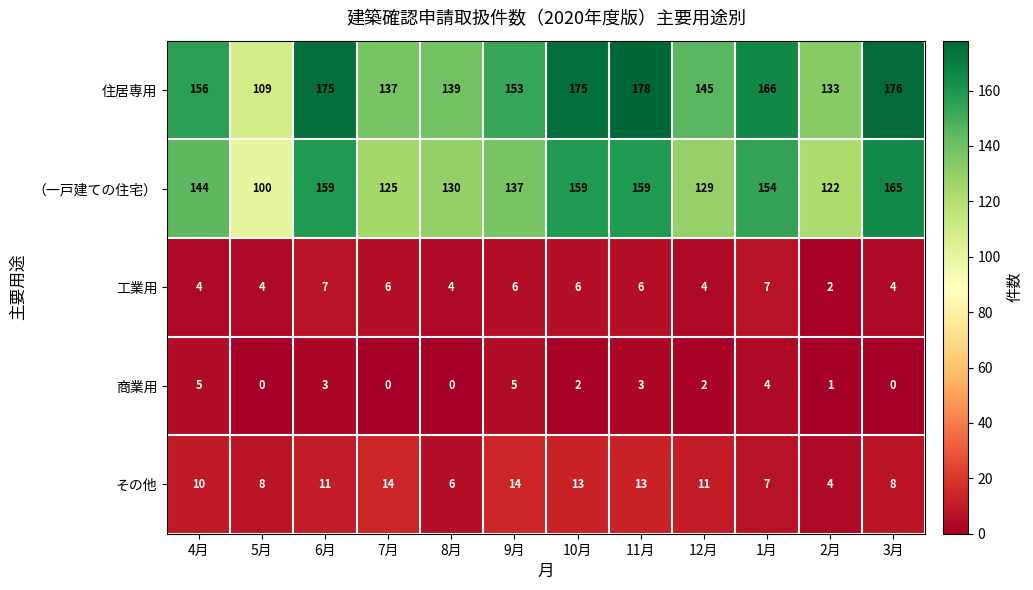

How many data points in （一戸建ての住宅） are less than 144?

6